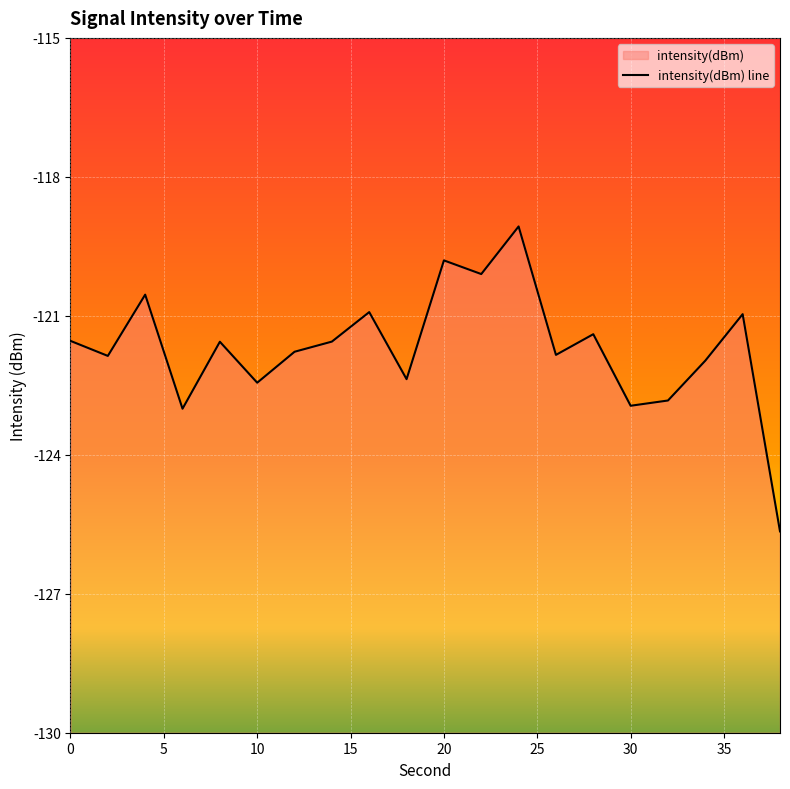

The value at 14 is -42.0. True or false?

False